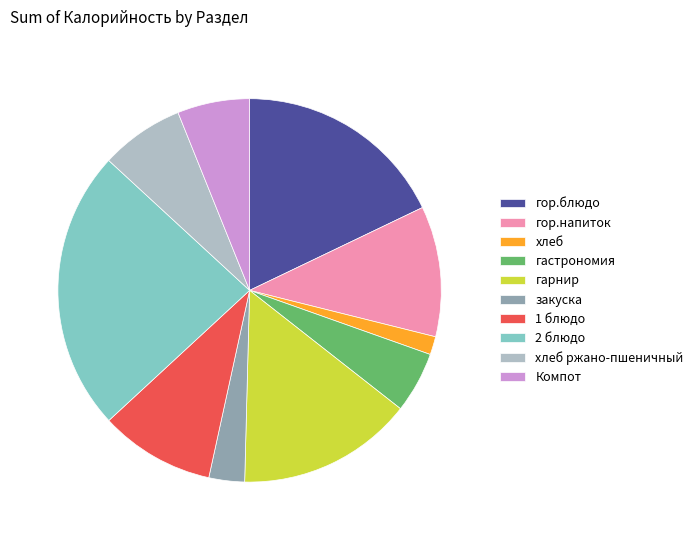

Which slice is the largest?

2 блюдо